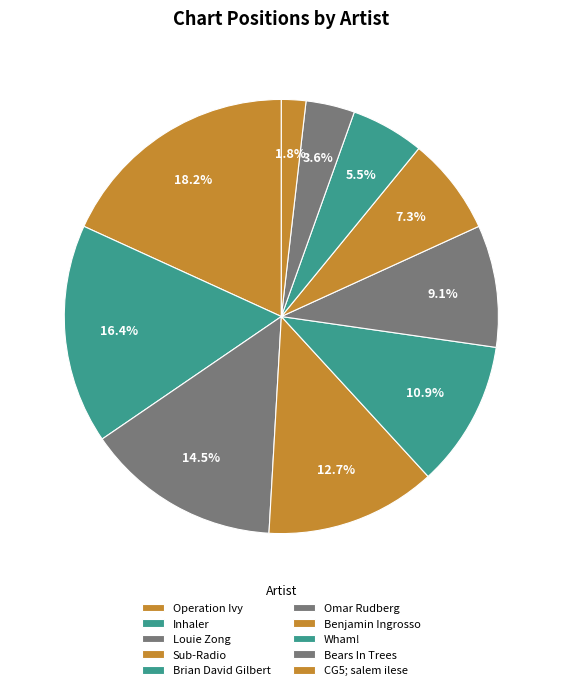

What percentage do Louie Zong and Bears In Trees together represent?

21.8%